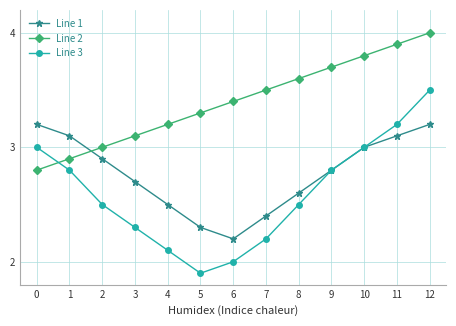

After their last crossing, which series has the higher values: Line 3 or Line 2?

Line 2